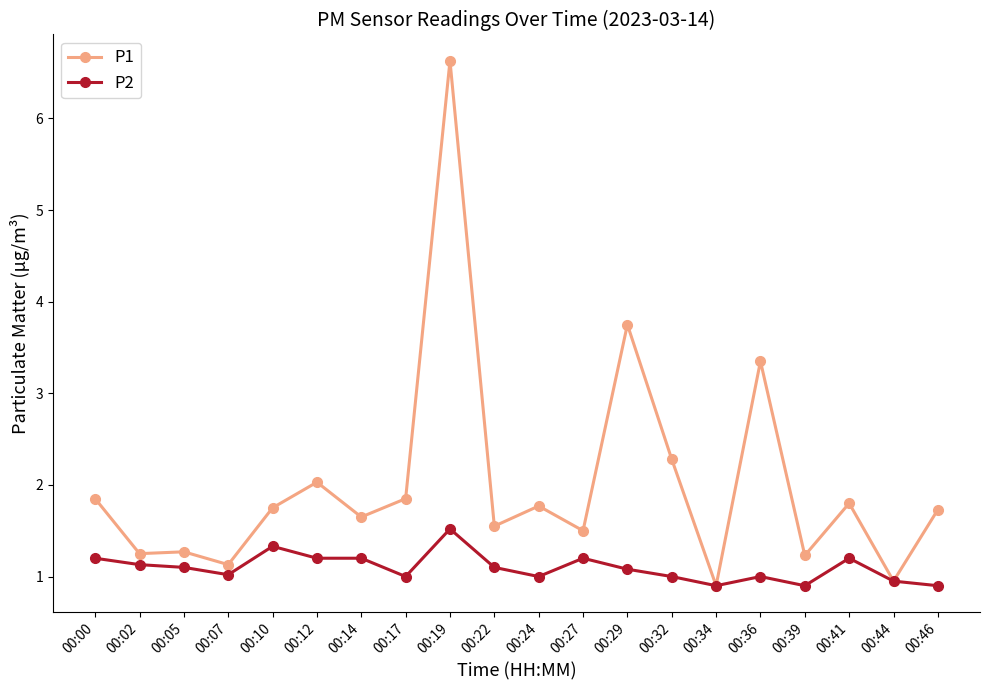

What is the highest value of the P2 series?

1.5